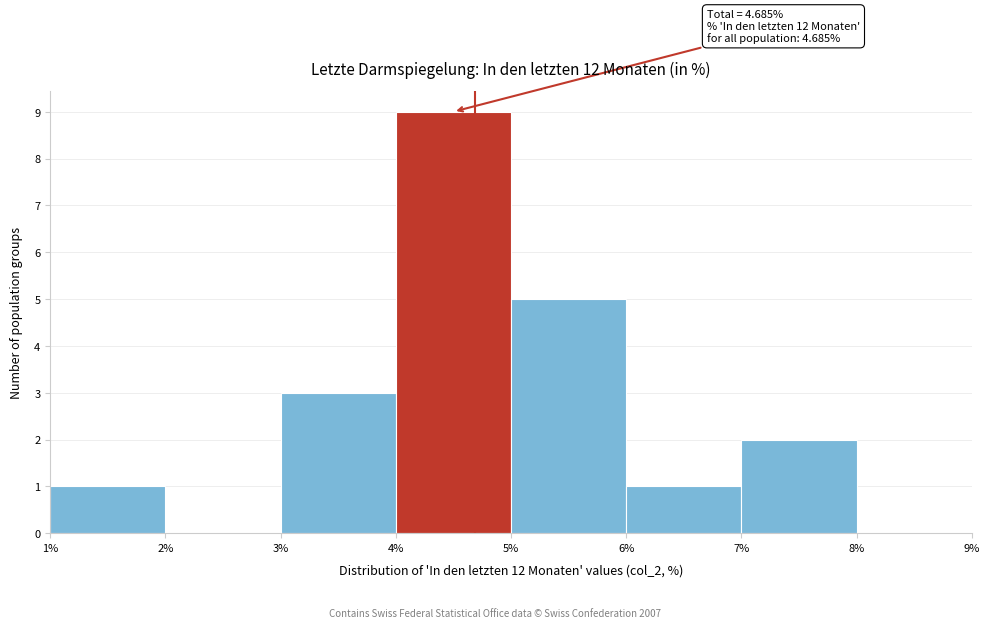

Which range on the x-axis has the tallest bar?

4% to 5%